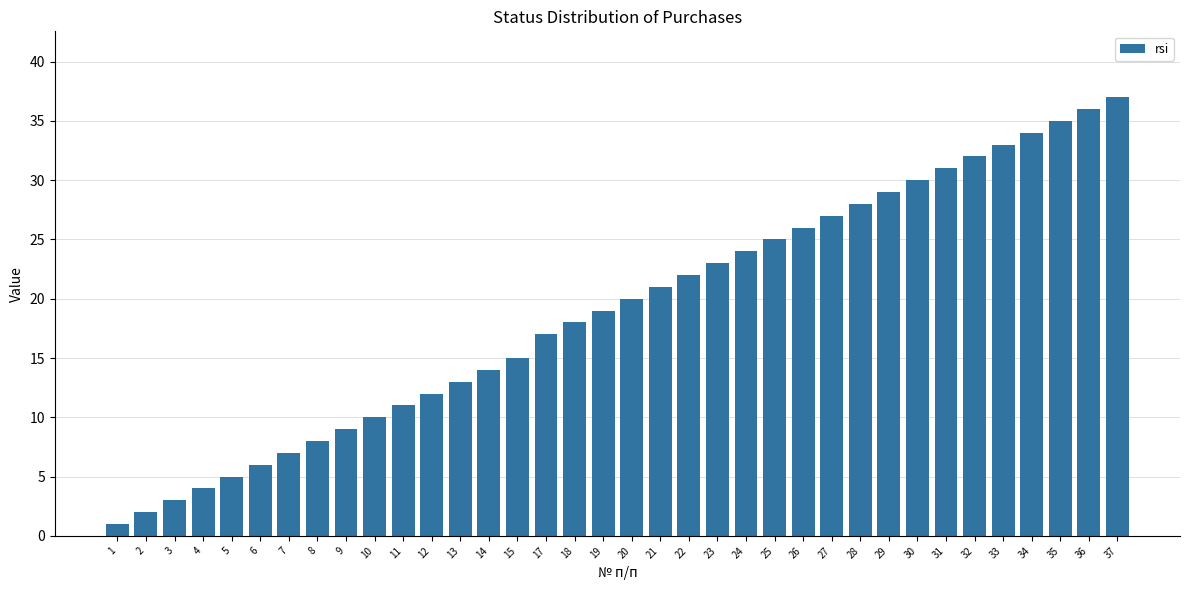

What is the sum of all values?

687